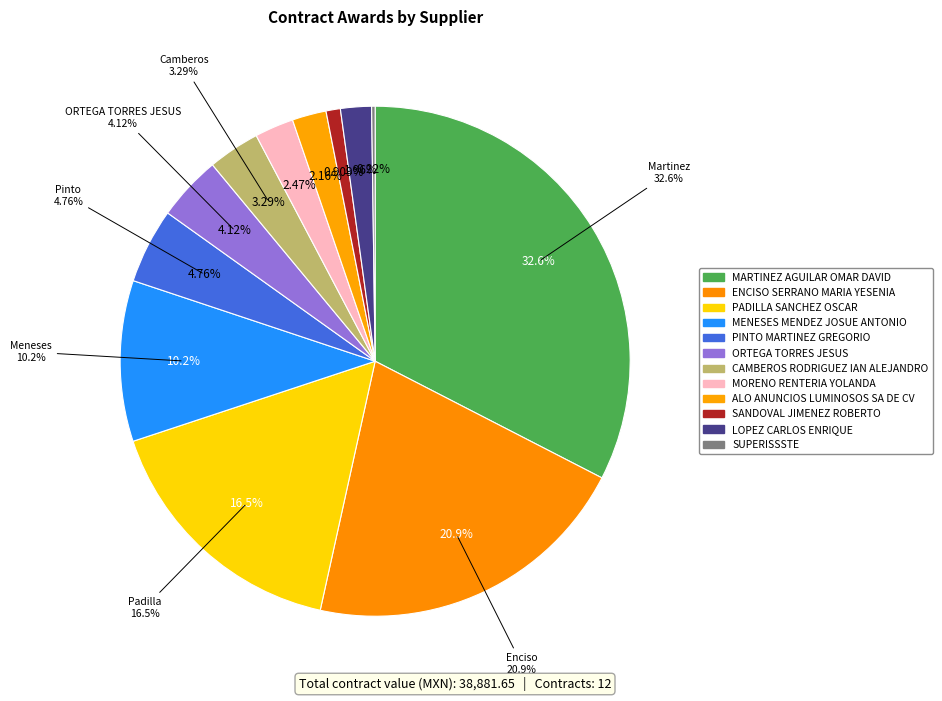

Rank the categories by value from lowest to highest.

SUPERISSSTE, SANDOVAL JIMENEZ ROBERTO, LOPEZ CARLOS ENRIQUE, ALO ANUNCIOS LUMINOSOS SA DE CV, MORENO RENTERIA YOLANDA, CAMBEROS RODRIGUEZ IAN ALEJANDRO, ORTEGA TORRES JESUS, PINTO MARTINEZ GREGORIO, MENESES MENDEZ JOSUE ANTONIO, PADILLA SANCHEZ OSCAR, ENCISO SERRANO MARIA YESENIA, MARTINEZ AGUILAR OMAR DAVID